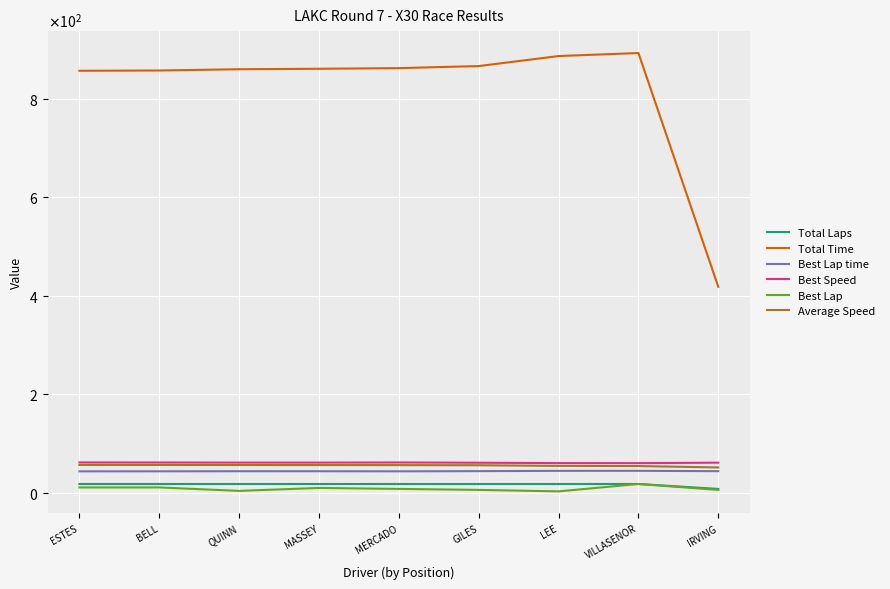

What is the sum of all Total Time values?

7364.9